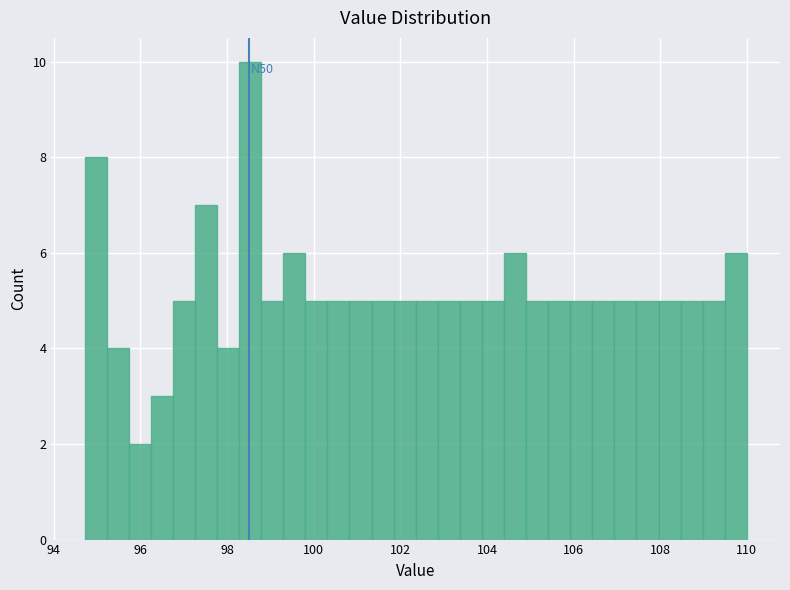

Read against the x-axis, roughly where is the centre of the tallest bar?

98.6